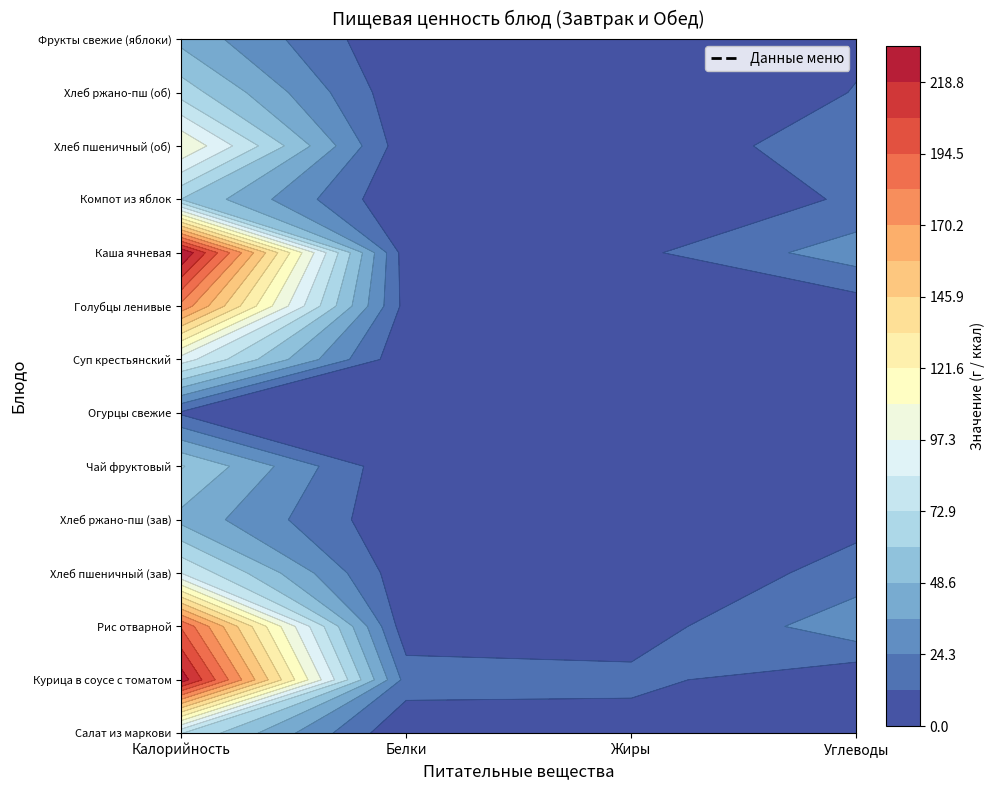

What is the difference between the highest and lowest values at Жиры?

15.7